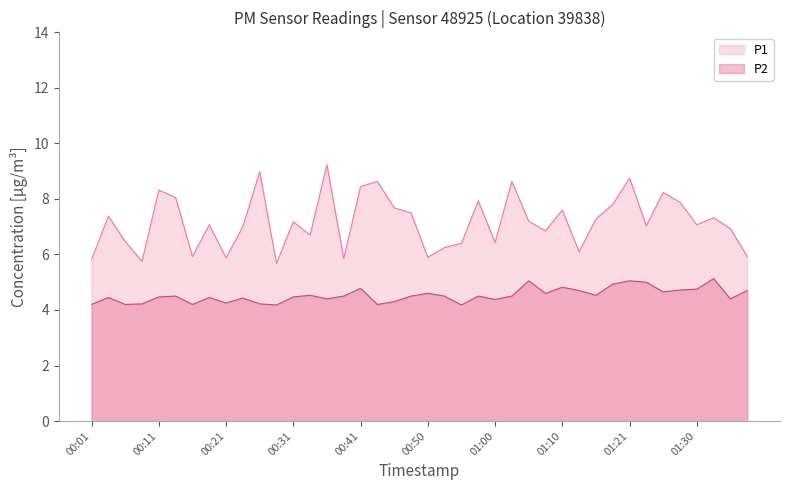

What is the smallest value displayed?

4.2